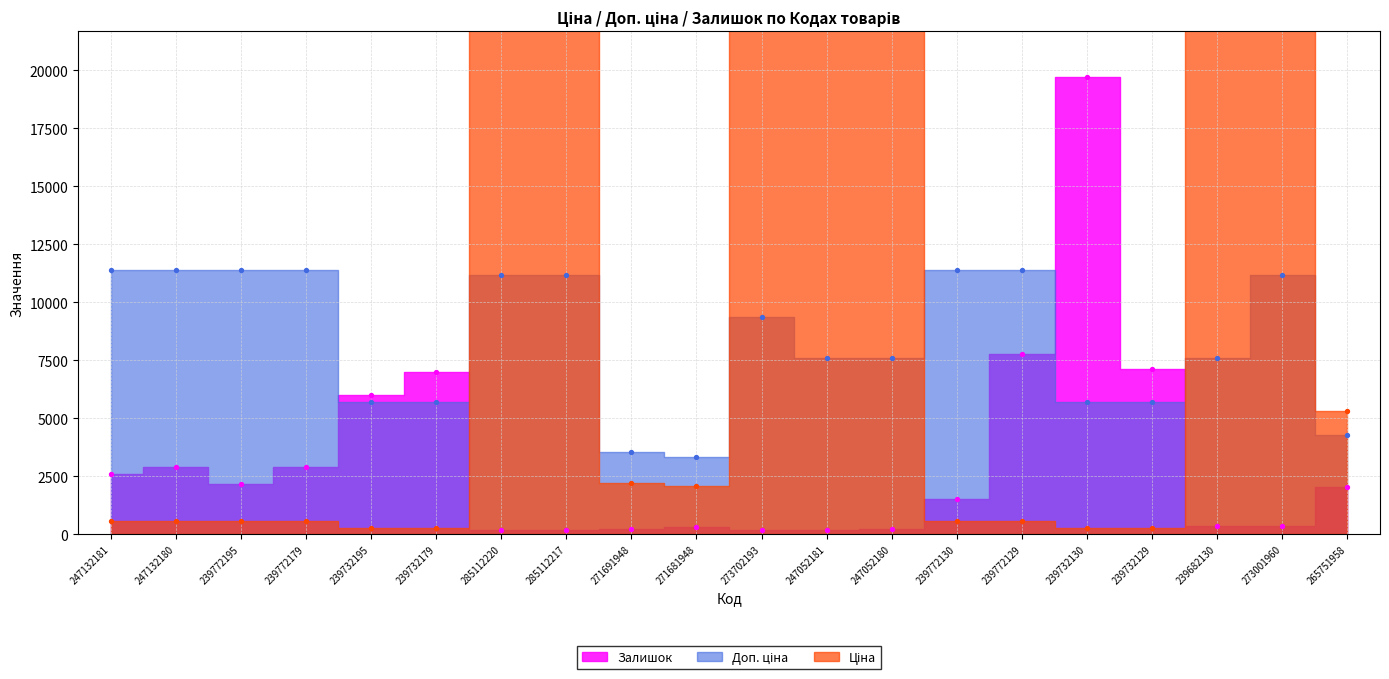

Which series has the largest total across all categories?

Ціна